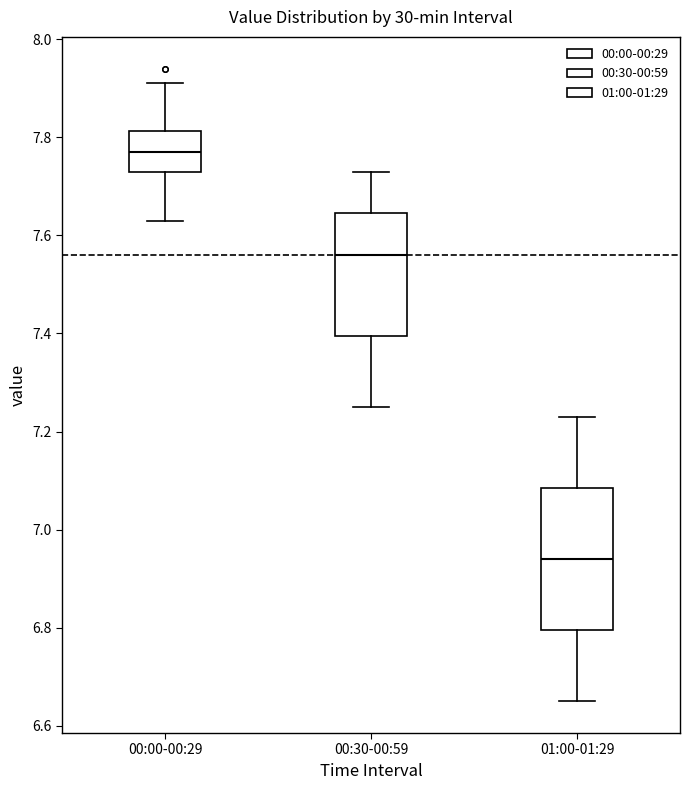

Where is the lower edge of the box for 01:00-01:29 on the y-axis? The values are not printed on the chart, so give them approximately, as read against the axis.

6.80